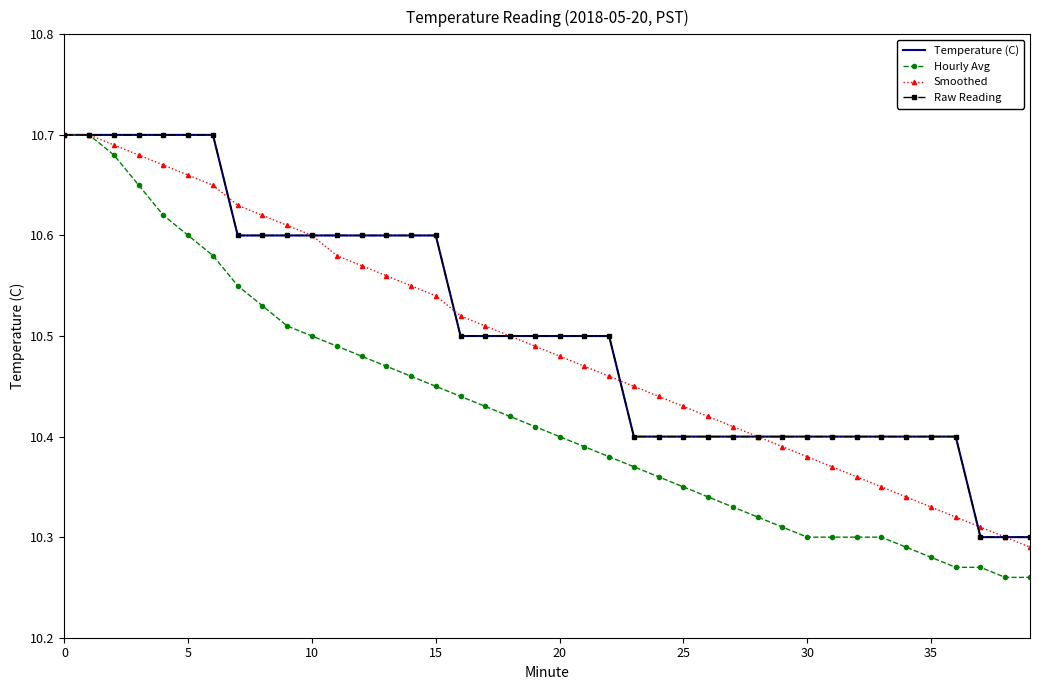

True or false: Hourly Avg and Raw Reading cross at least once.

False